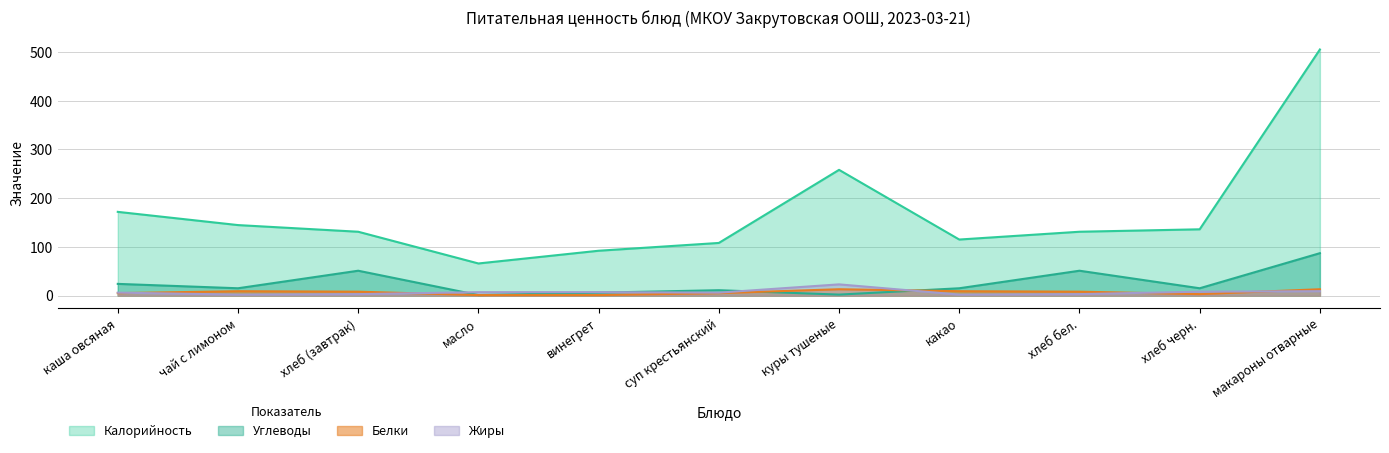

At how many categories does at least one series exceed 146?

3